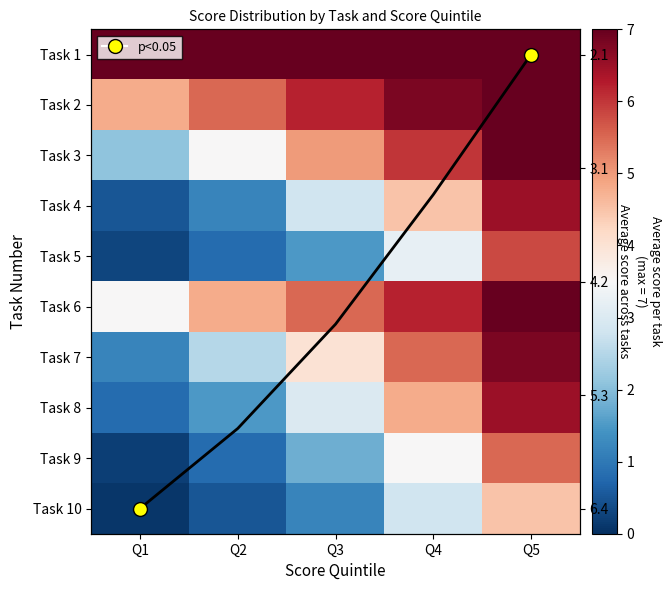

At which label is Task 3 closest to 4?

Q2